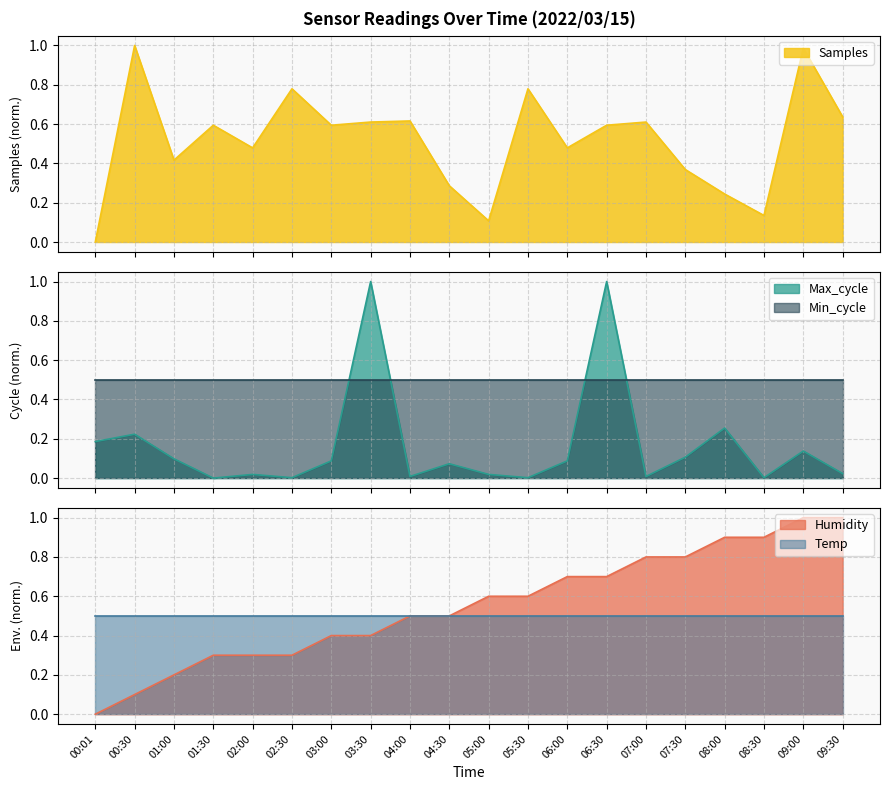

How many times do Humidity and Samples cross each other?

3